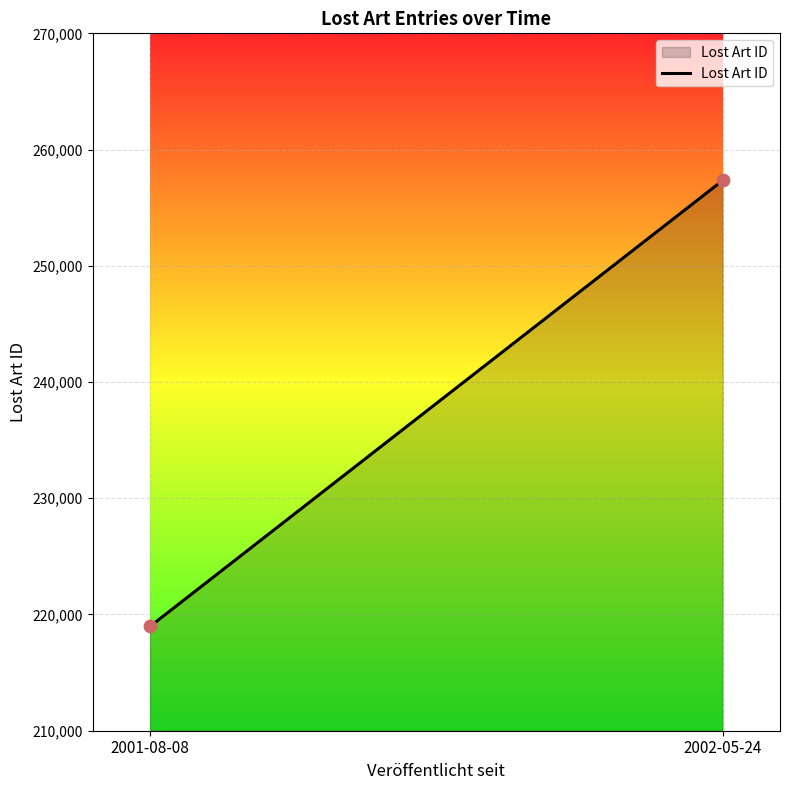

What is the average Y value?

238157